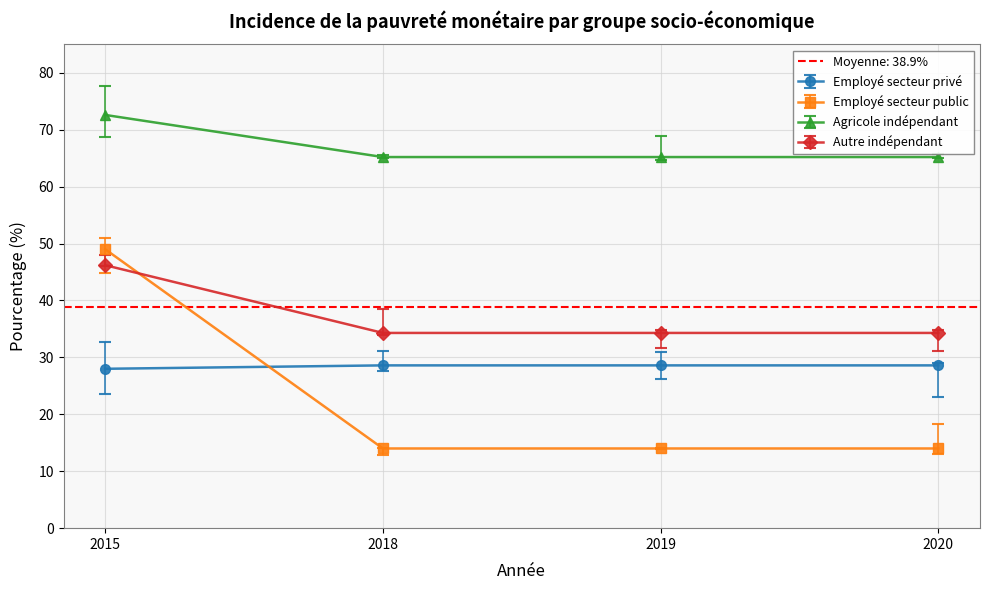

At which label does Employé secteur privé reach its minimum?

2015